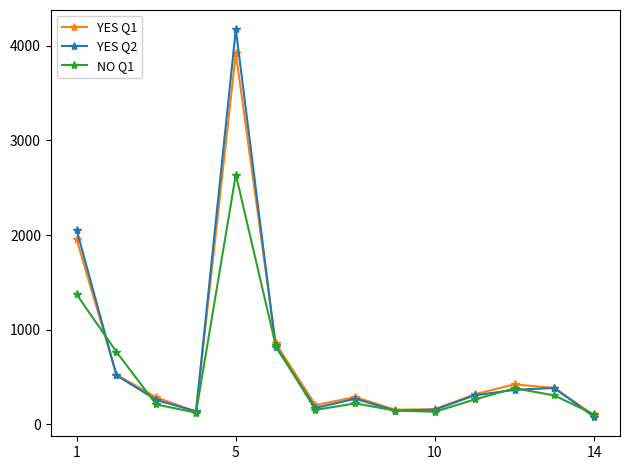

What is the value of the YES Q1 point at the 4th from the left?

132